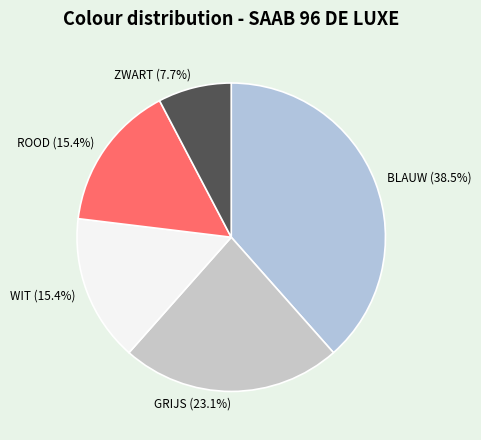

How many slices are in this pie chart?

5